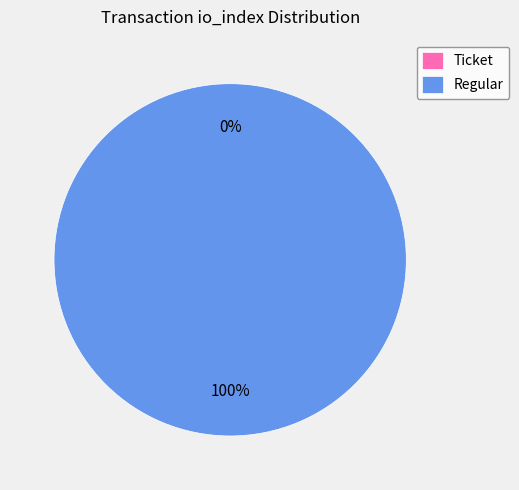

The Ticket slice represents 0% of the pie. True or false?

True